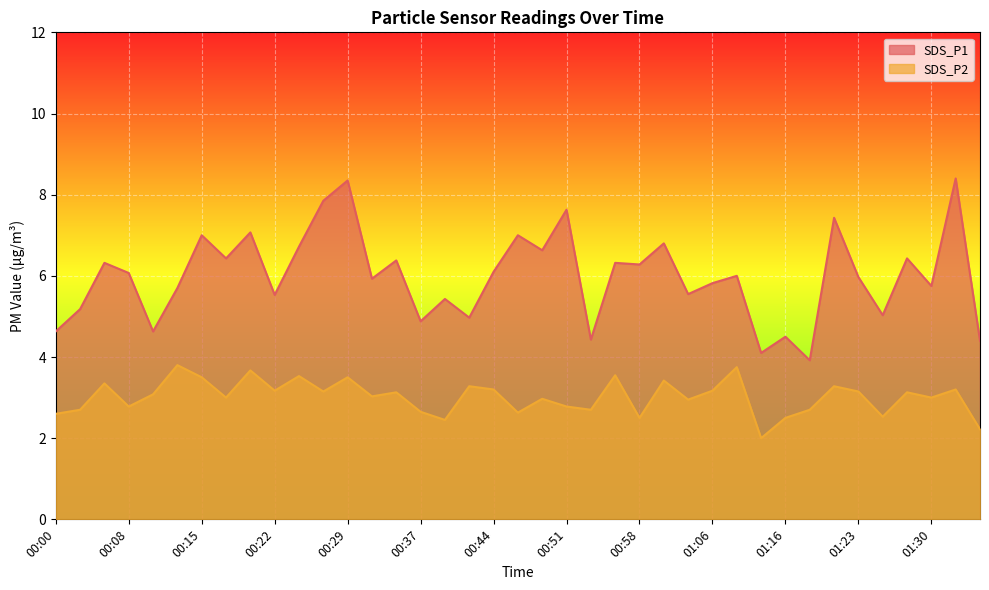

List the series in order of their peak value, lowest first.

SDS_P2, SDS_P1